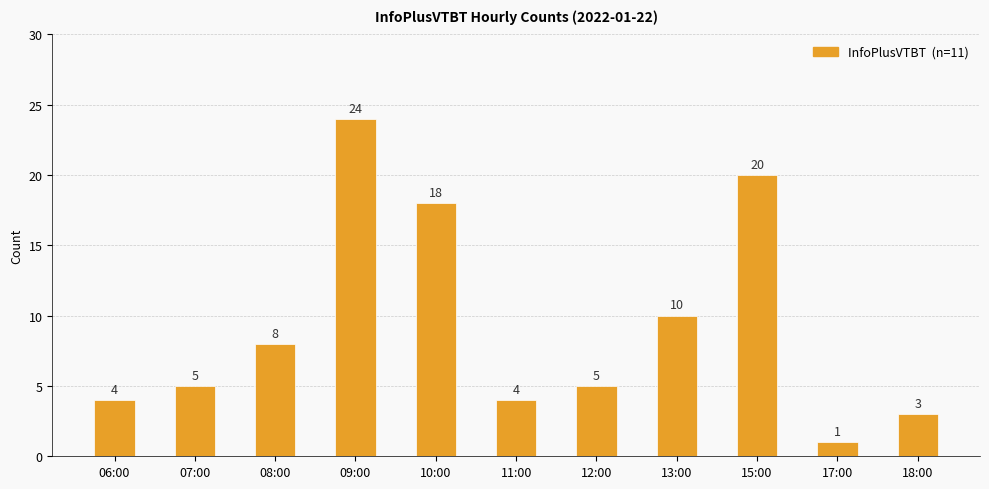

How many bars are there in total?

11